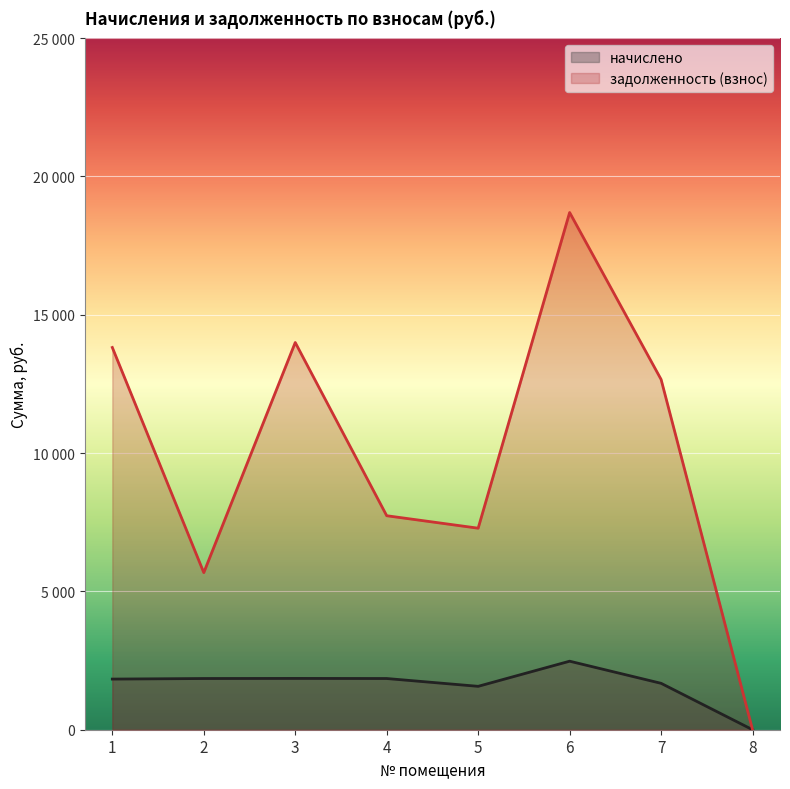

What is the approximate value of задолженность (взнос) at 7?

12660.2